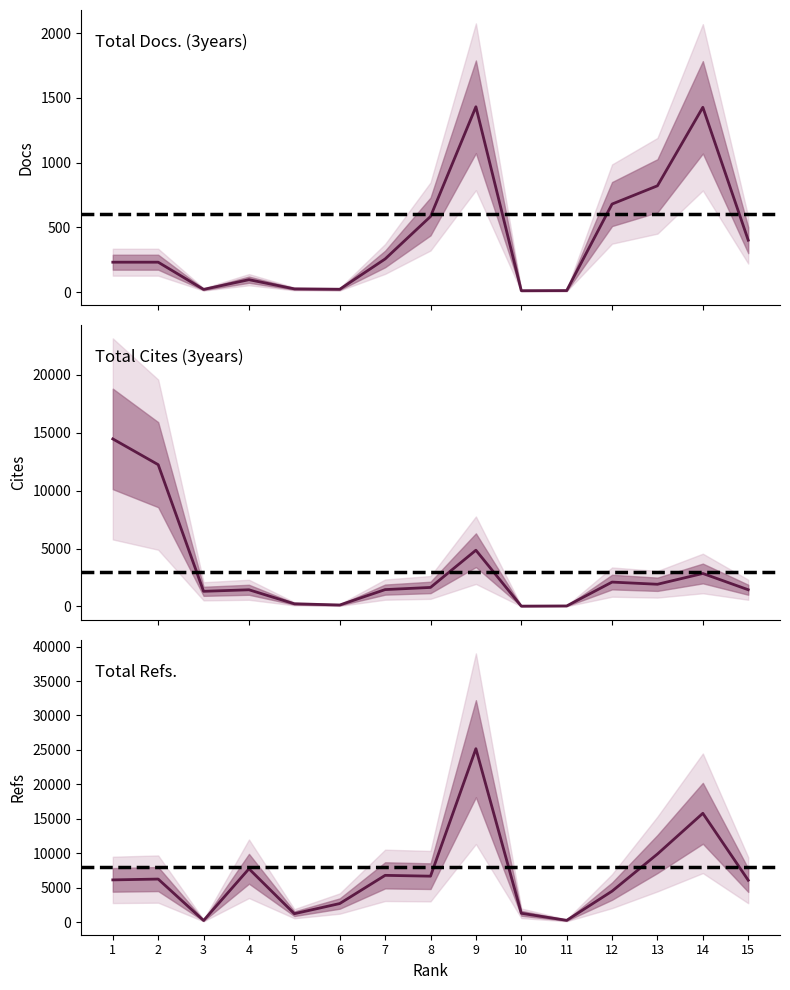

What is the value of the Total Refs. point at the 10th from the left?

1268